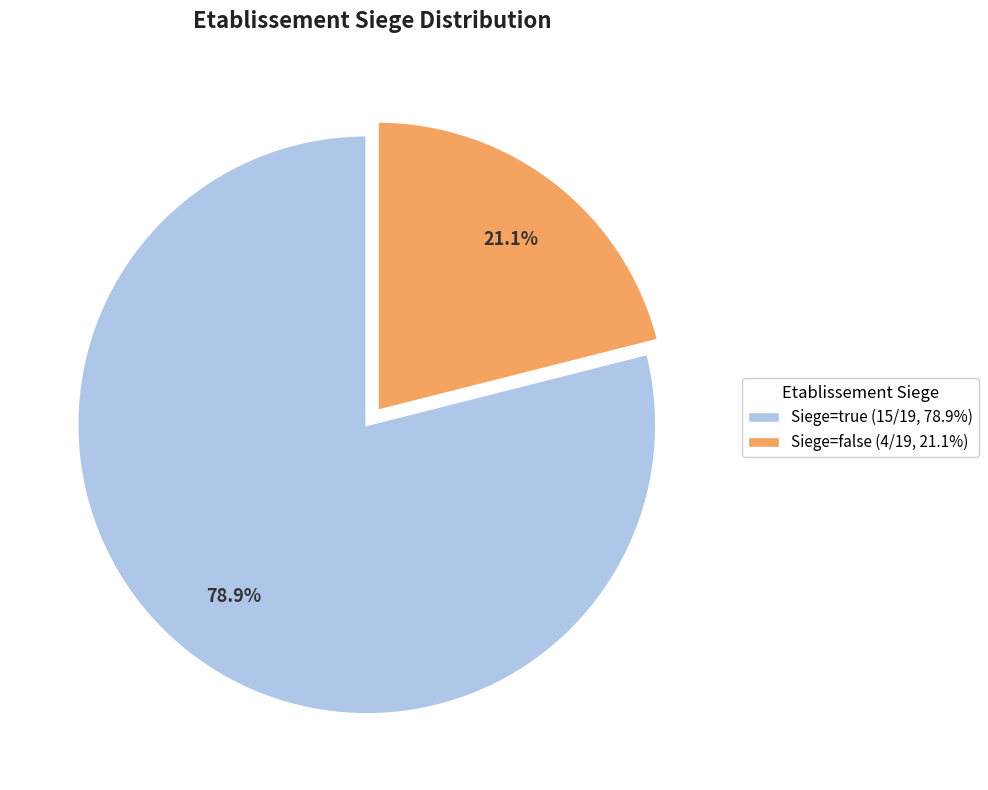

What is the majority slice?

true